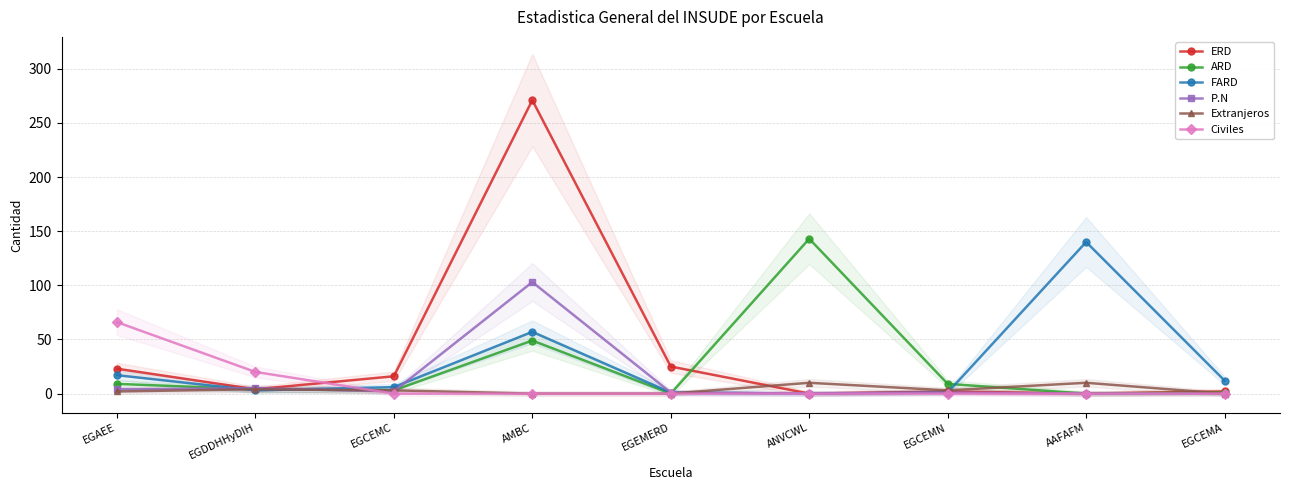

At how many categories does at least one series exceed 66?

3